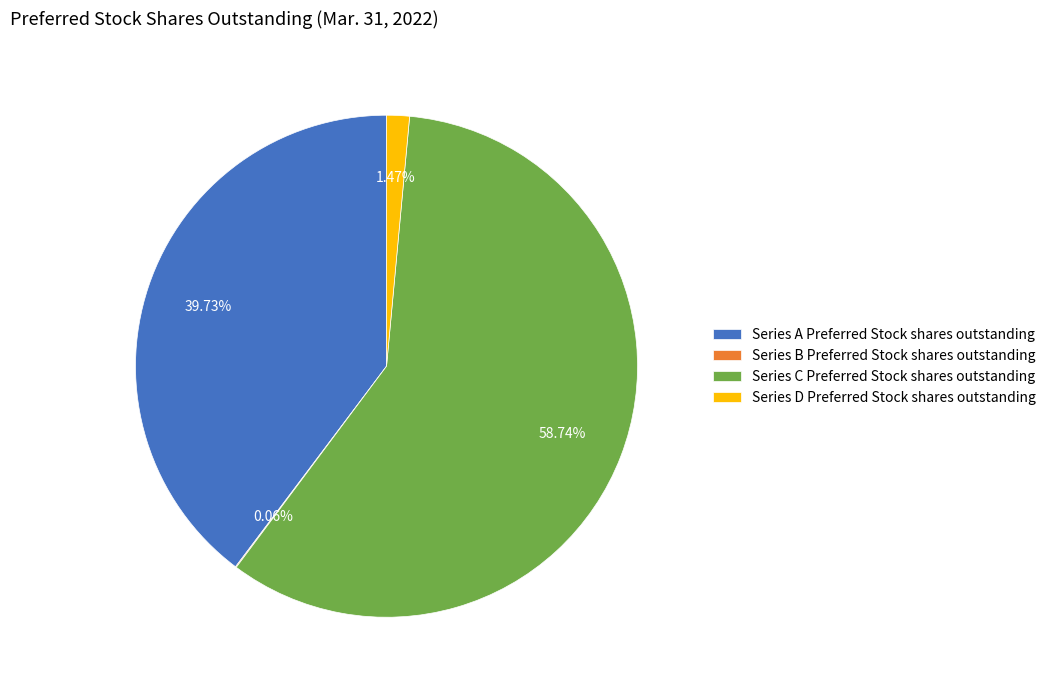

What portion of the pie excludes Series C Preferred Stock shares outstanding?

41.3%